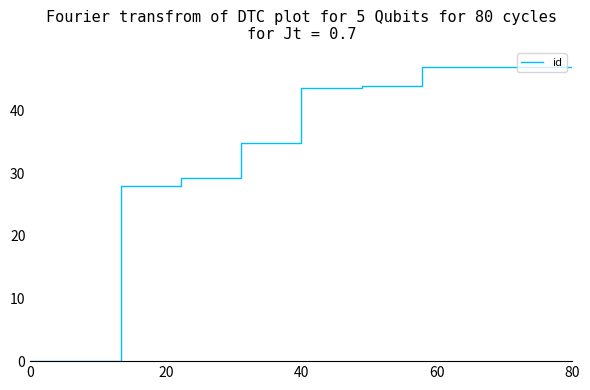

What is the maximum value shown in the chart?

47.0